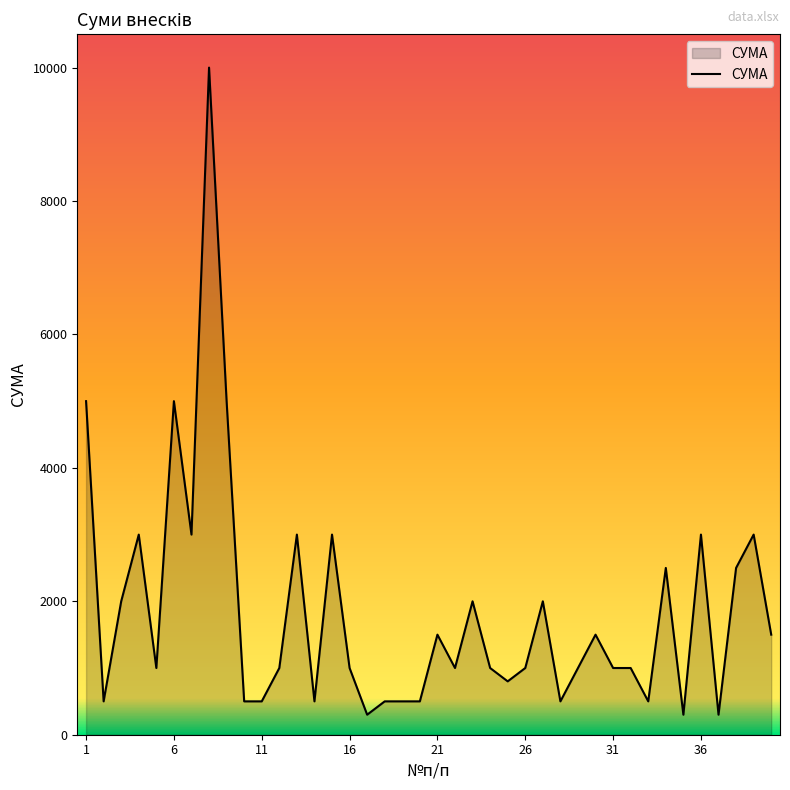

What is the difference between the maximum and minimum values?

9700